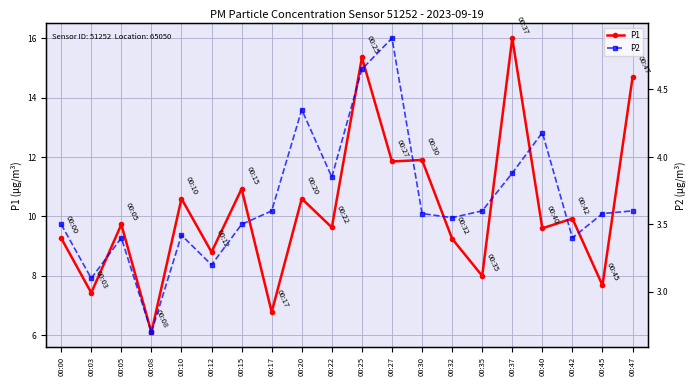

True or false: P2 and P1 intersect in this chart.

False